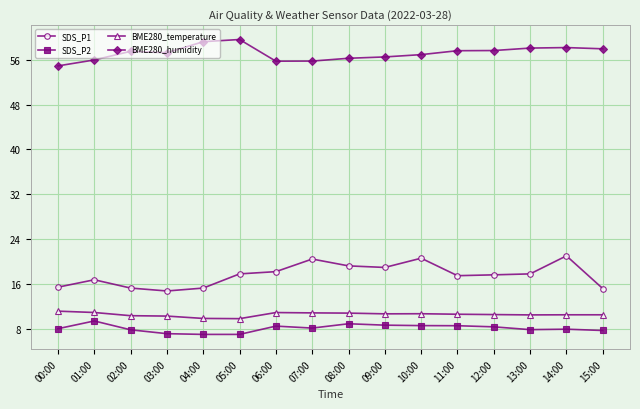

True or false: BME280_temperature and SDS_P1 intersect in this chart.

False